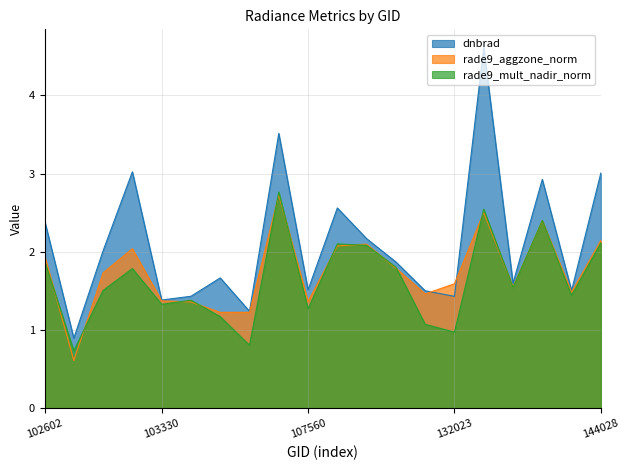

What are all the series names shown in the legend?

dnbrad, rade9_aggzone_norm, rade9_mult_nadir_norm